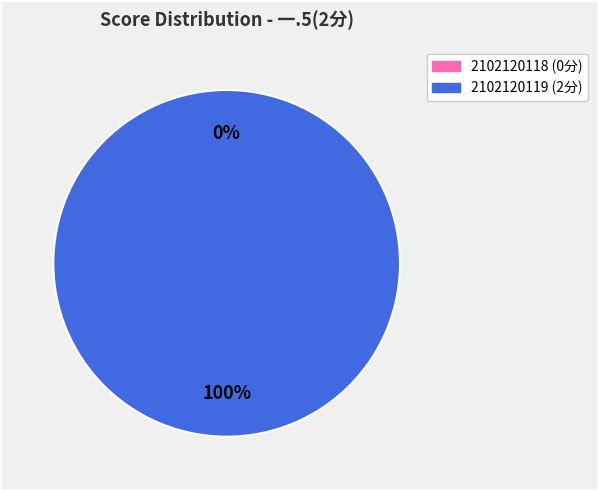

To the nearest percent, what is the combined percentage of 2102120119 and 2102120118?

100%